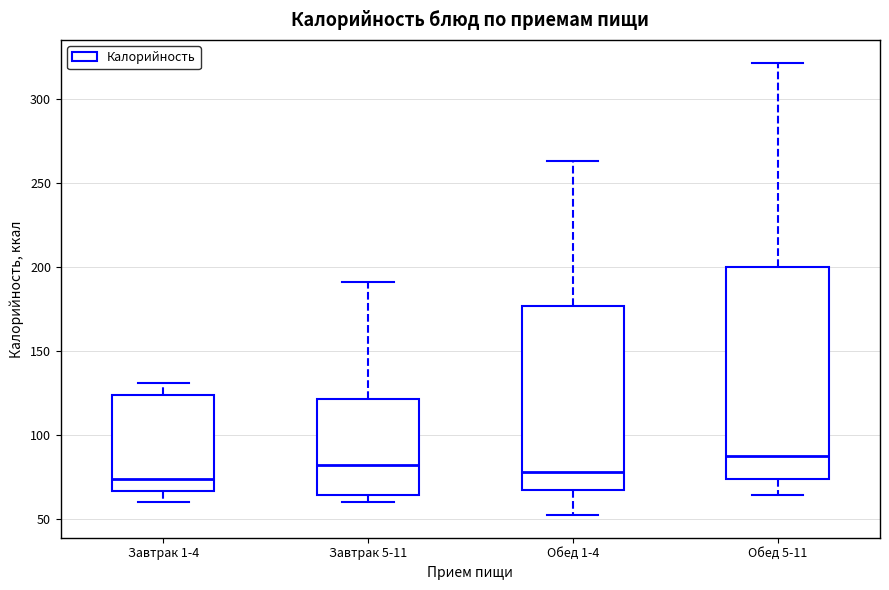

Where does the upper whisker of the box for Завтрак 1-4 end on the y-axis? The values are not printed on the chart, so give them approximately, as read against the axis.

130